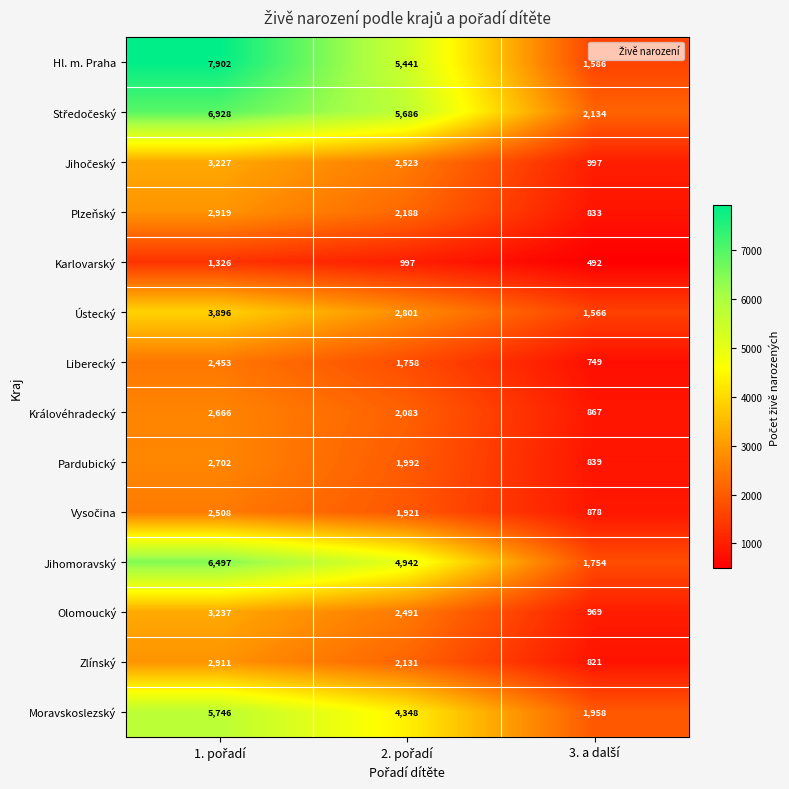

How many Královéhradecký values are between 867 and 2666?

3